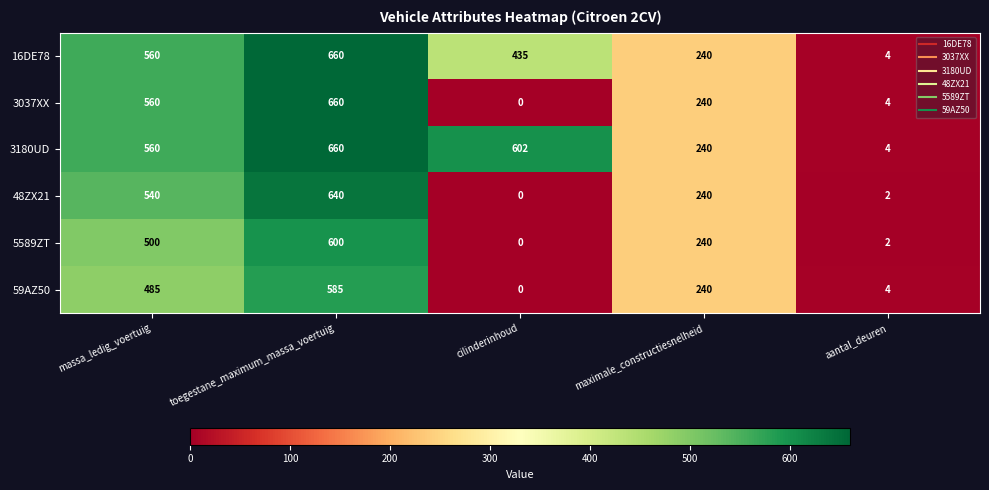

How many data points does each series have?

5